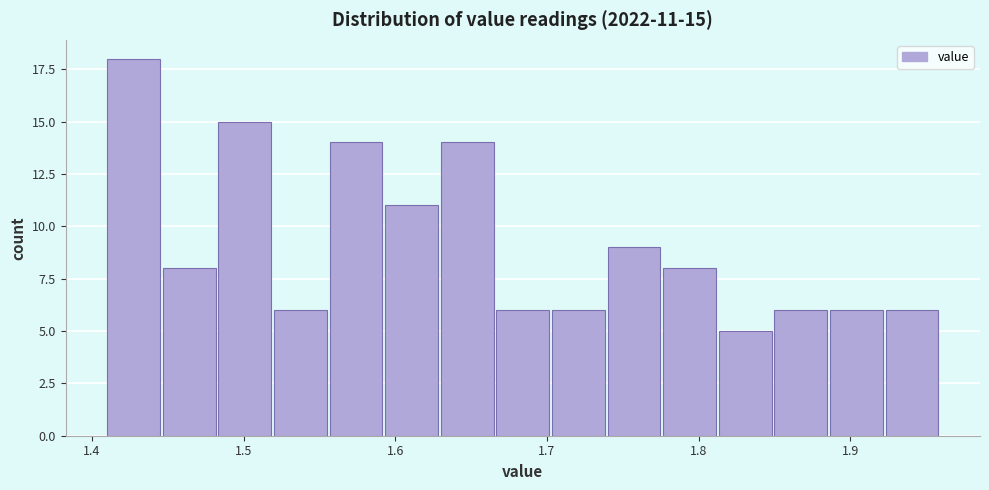

Around what value on the x-axis is the tallest bar? Give the approximate position of its centre, as read against the axis.

1.43